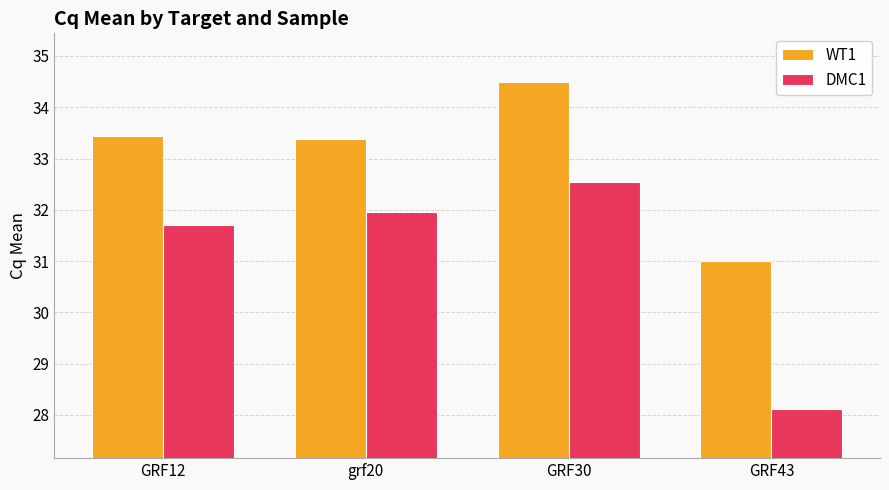

At how many categories does at least one series exceed 29?

4